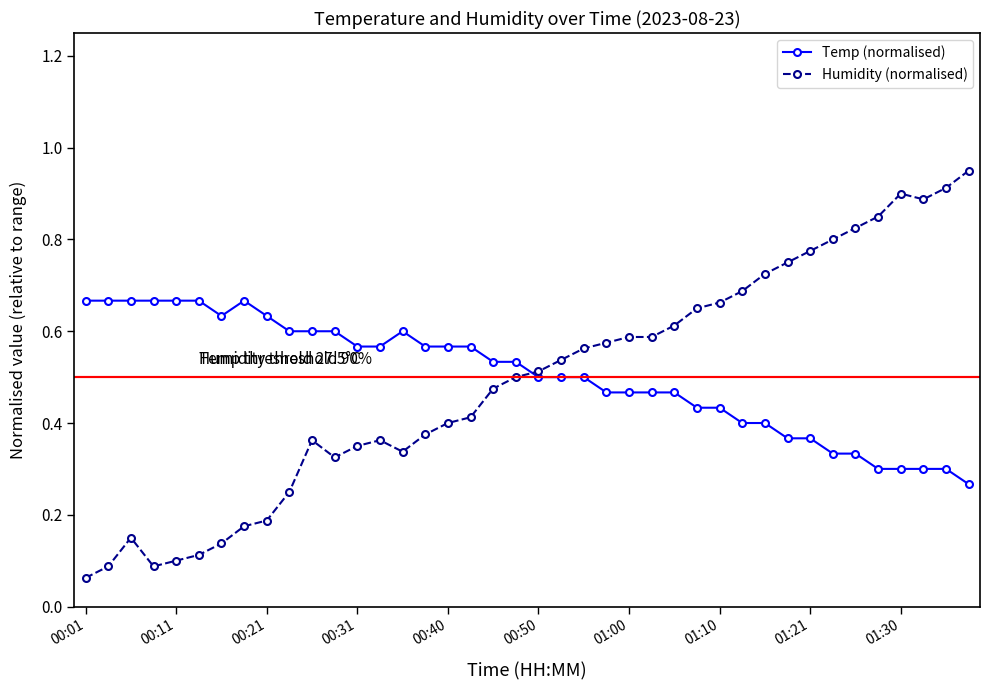

Which series has the widest spread of values?

Humidity (normalised)